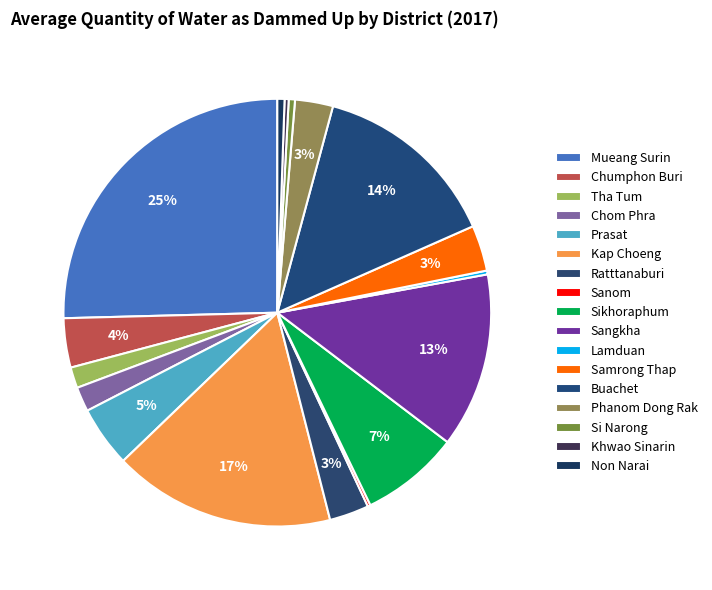

What is the change in value from Khwao Sinarin to Non Narai?

+0.5